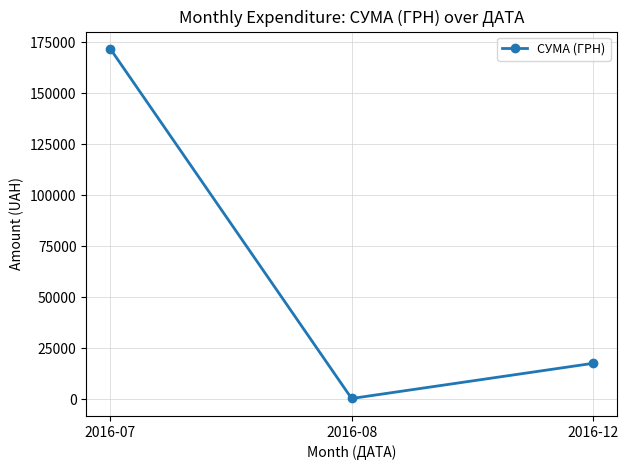

What is the sum of the values at 2016-12 and 2016-07?

189182.4